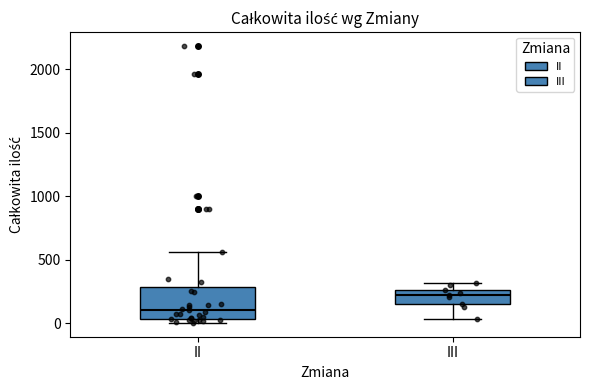

Which box's median line is the lowest?

II